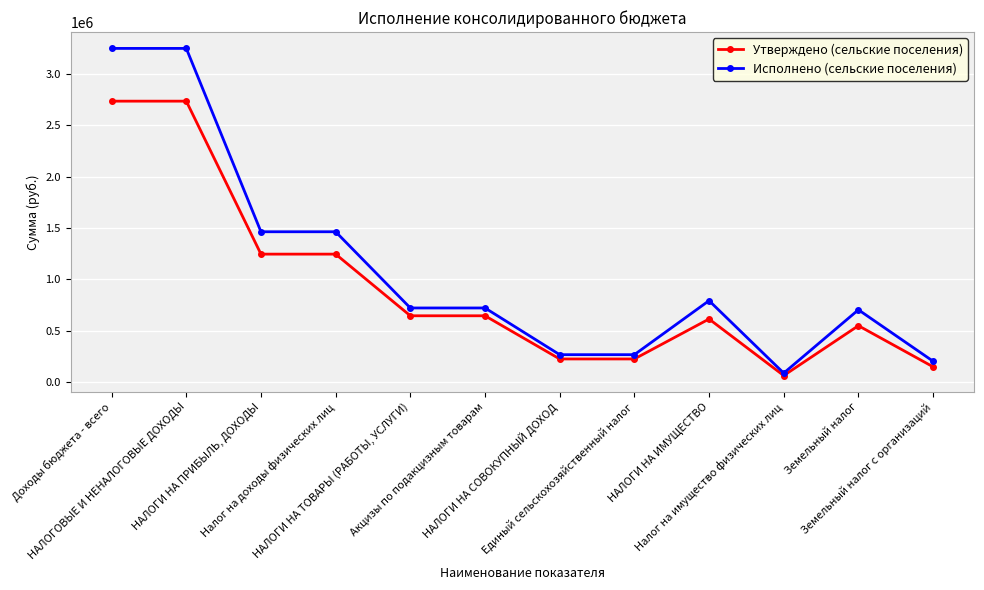

What position from the right is Налог на имущество физических лиц?

3